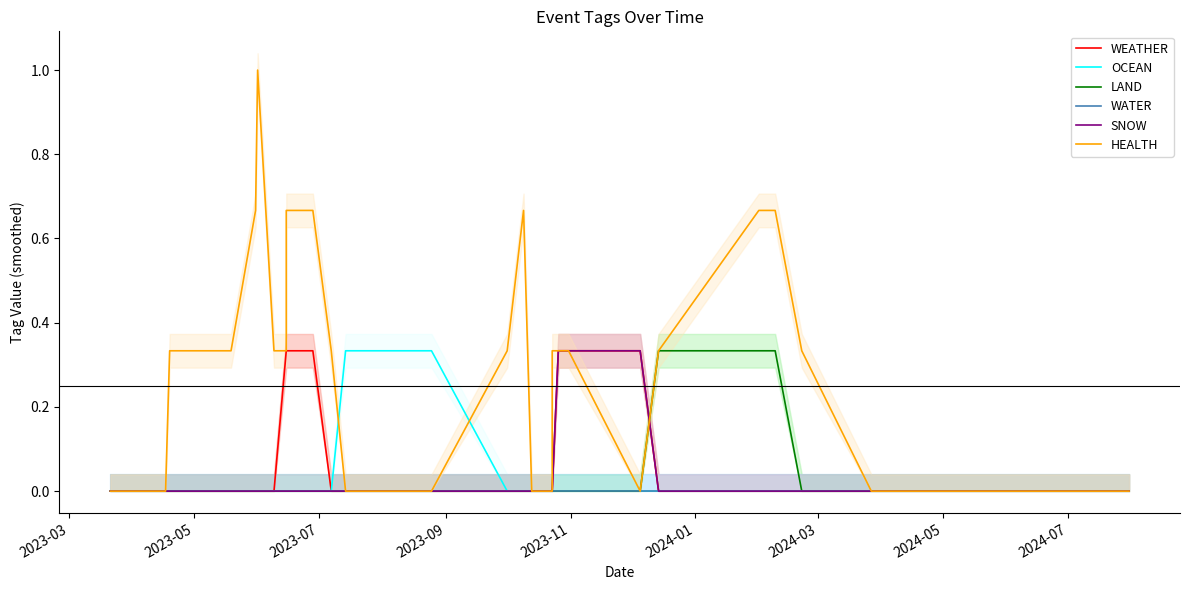

What is the difference between the maximum and second lowest values in the WEATHER series?

0.3